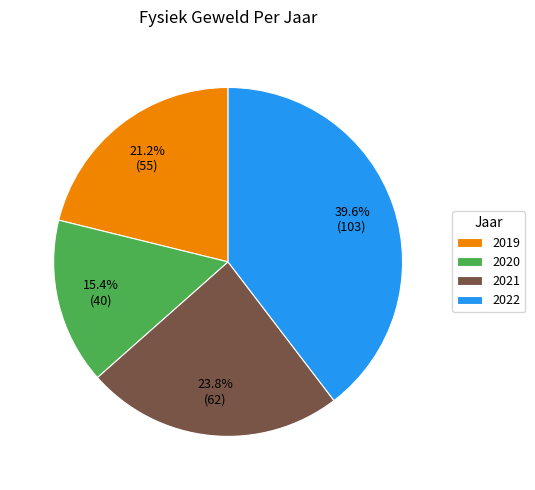

To the nearest percent, what portion does 2019 represent?

21%